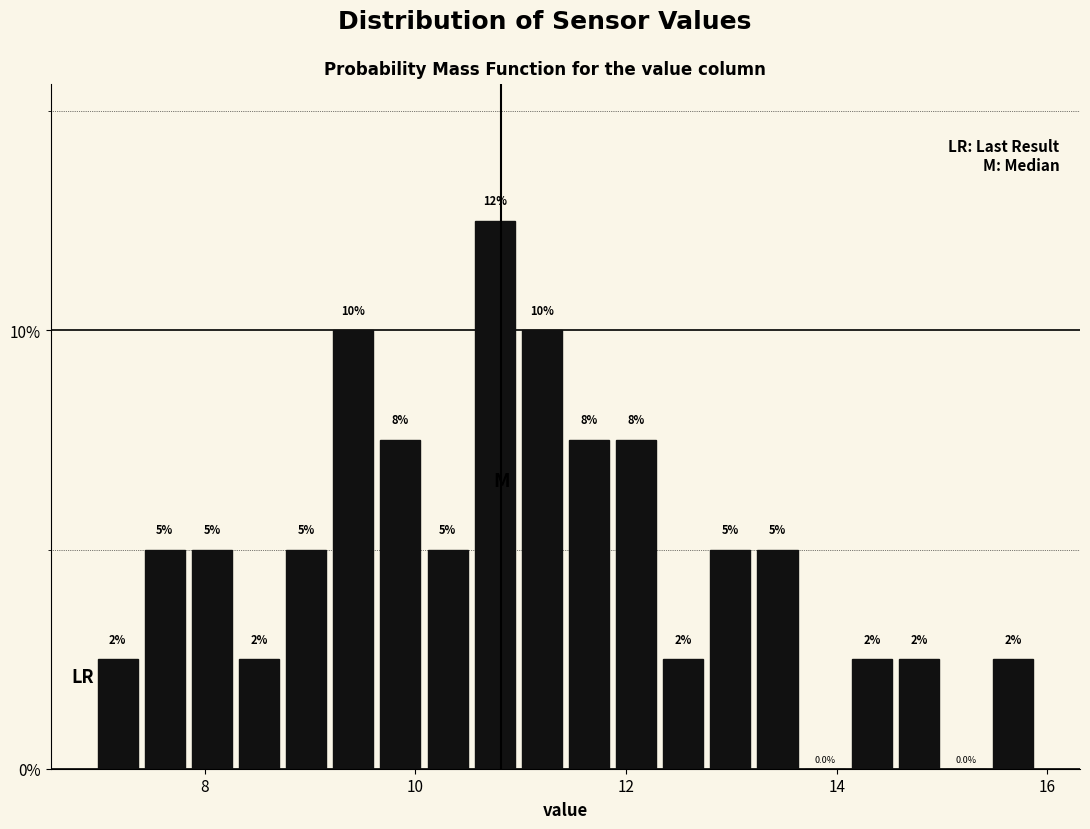

Read against the x-axis, roughly where is the centre of the tallest bar?

10.8